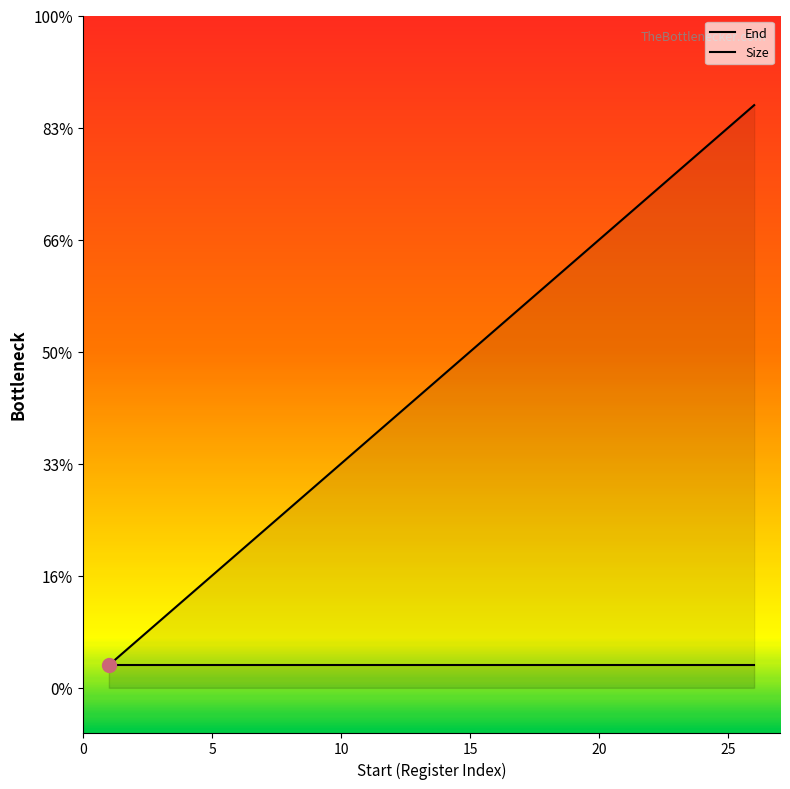

Does the chart display data point markers on the line(s)?

No